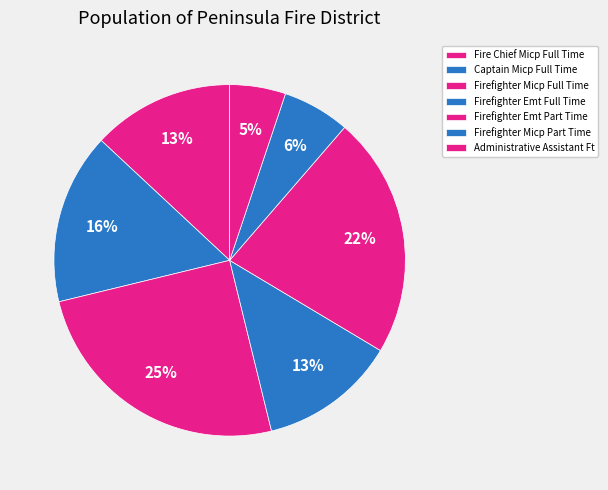

Which category has the biggest portion of the pie?

Firefighter Micp Full Time